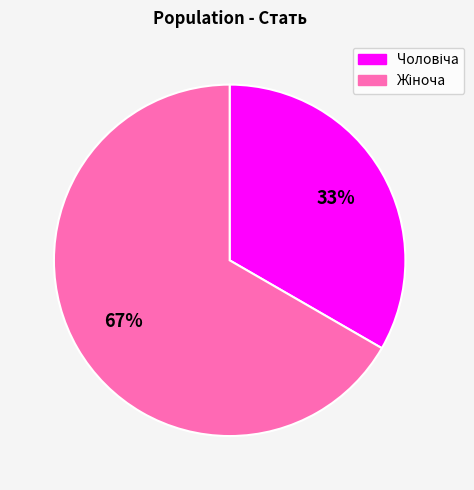

Does any single category account for the majority?

Yes